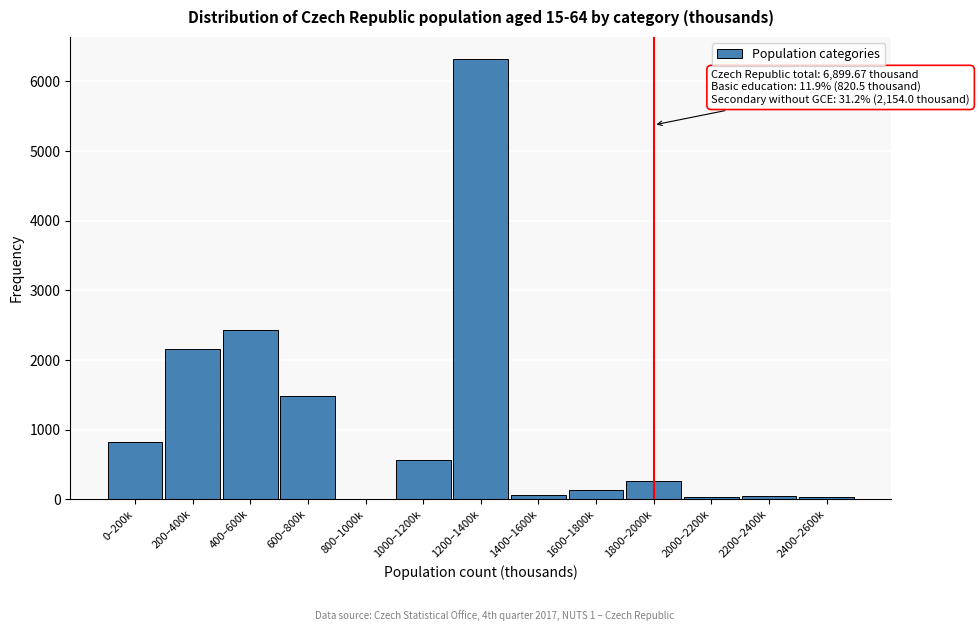

Approximately how many times larger is the value at 200–400k compared to 1200–1400k?

0.3